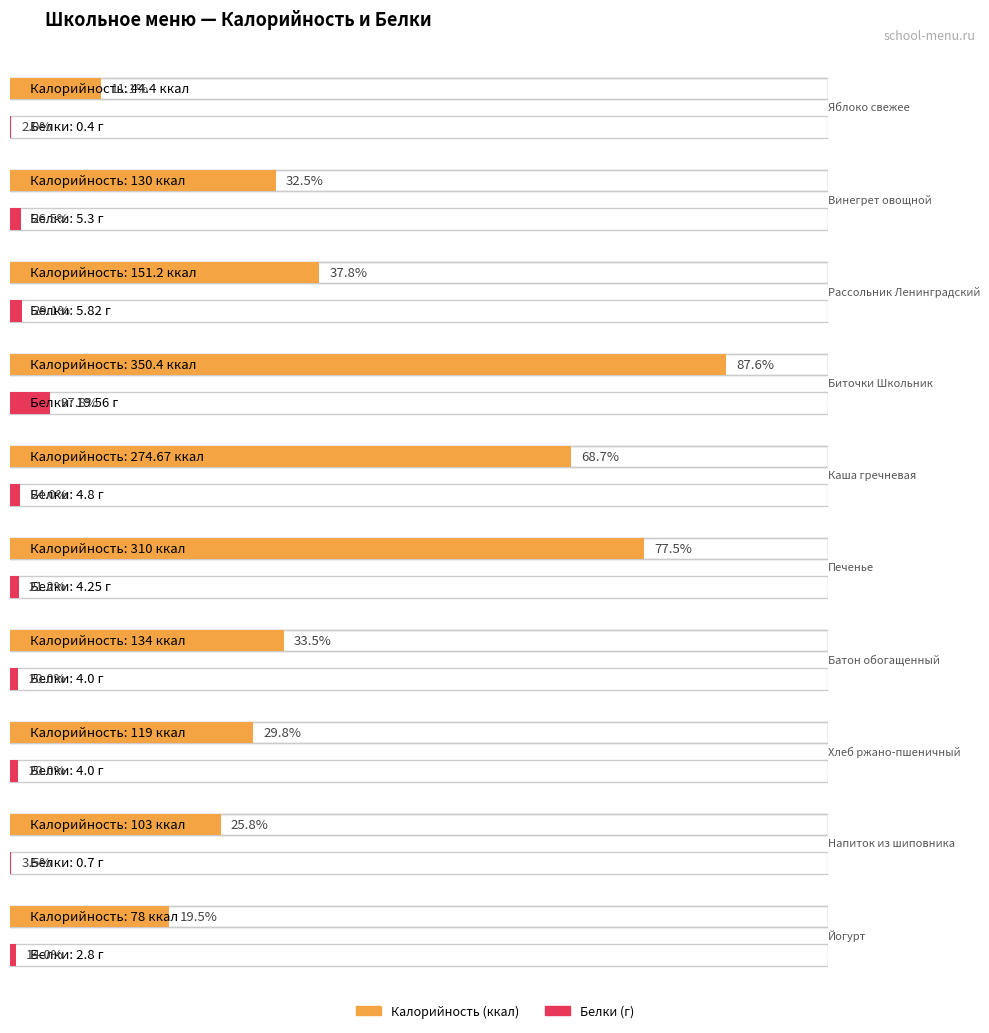

Which has a higher value, Йогурт or Батон обогащенный?

Батон обогащенный